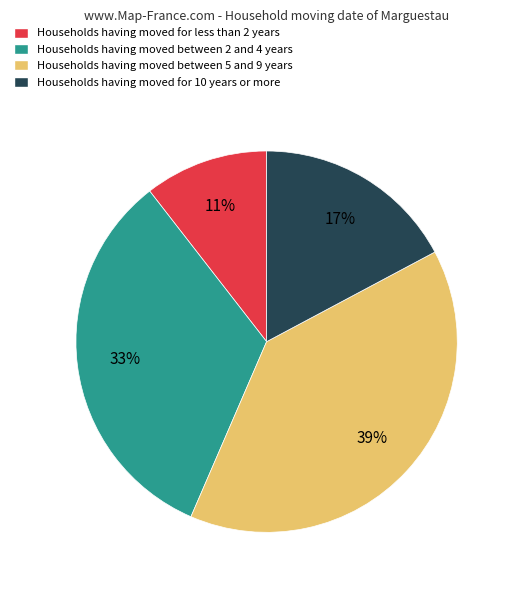

Does Households having moved between 2 and 4 years represent more than half of the total?

No